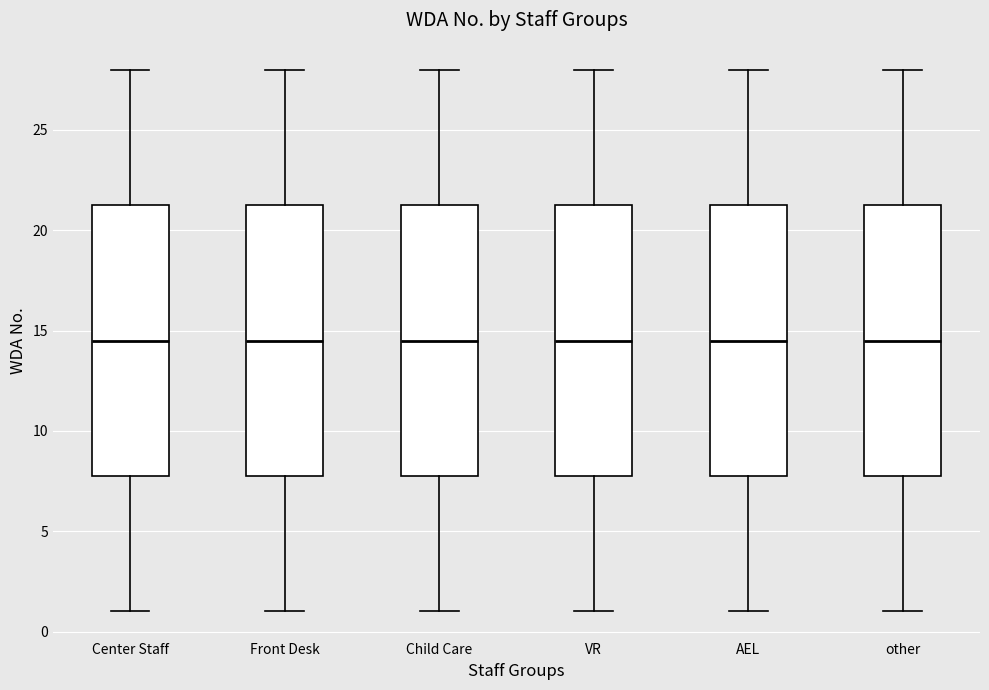

Reading left to right, read every box against the y-axis: the position of its median line, the range the box covers, and the ends of its whiskers. The values are not printed on the chart, so give them approximately, as read against the axis.

Center Staff: median 14.5, box 8.0 to 21.5, whiskers 1.0 to 28.0
Front Desk: median 14.5, box 8.0 to 21.5, whiskers 1.0 to 28.0
Child Care: median 14.5, box 8.0 to 21.5, whiskers 1.0 to 28.0
VR: median 14.5, box 8.0 to 21.5, whiskers 1.0 to 28.0
AEL: median 14.5, box 8.0 to 21.5, whiskers 1.0 to 28.0
other: median 14.5, box 8.0 to 21.5, whiskers 1.0 to 28.0